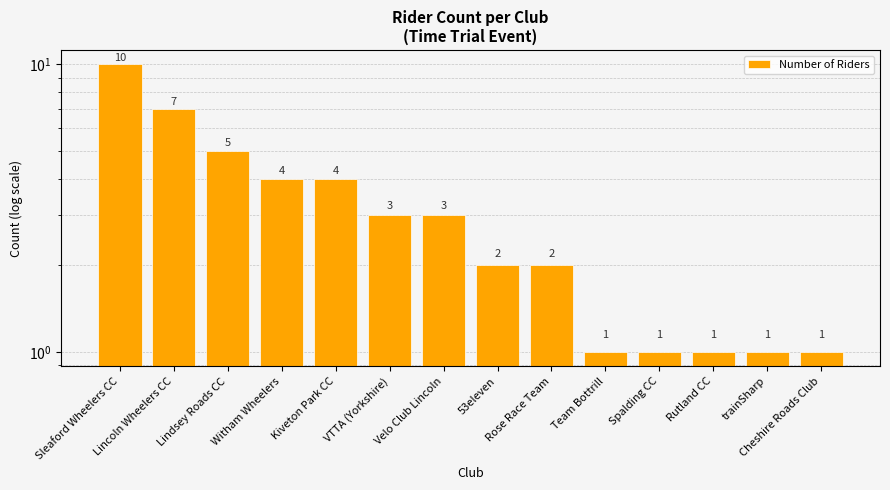

What is the label of the 11th bar from the right?

Witham Wheelers